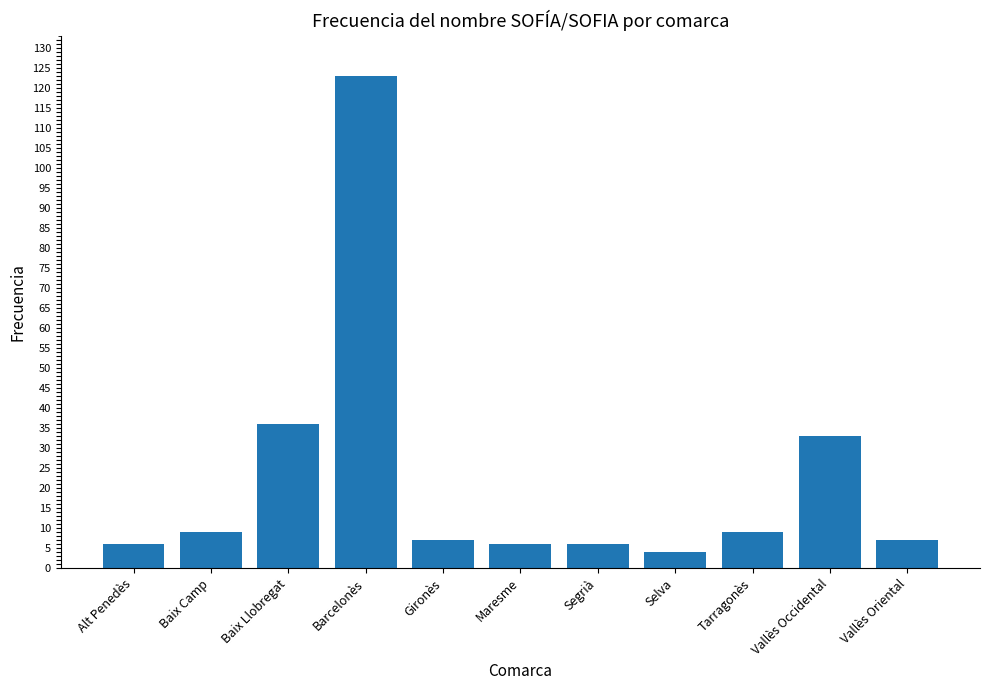

What is the change in value from Vallès Occidental to Vallès Oriental?

-26